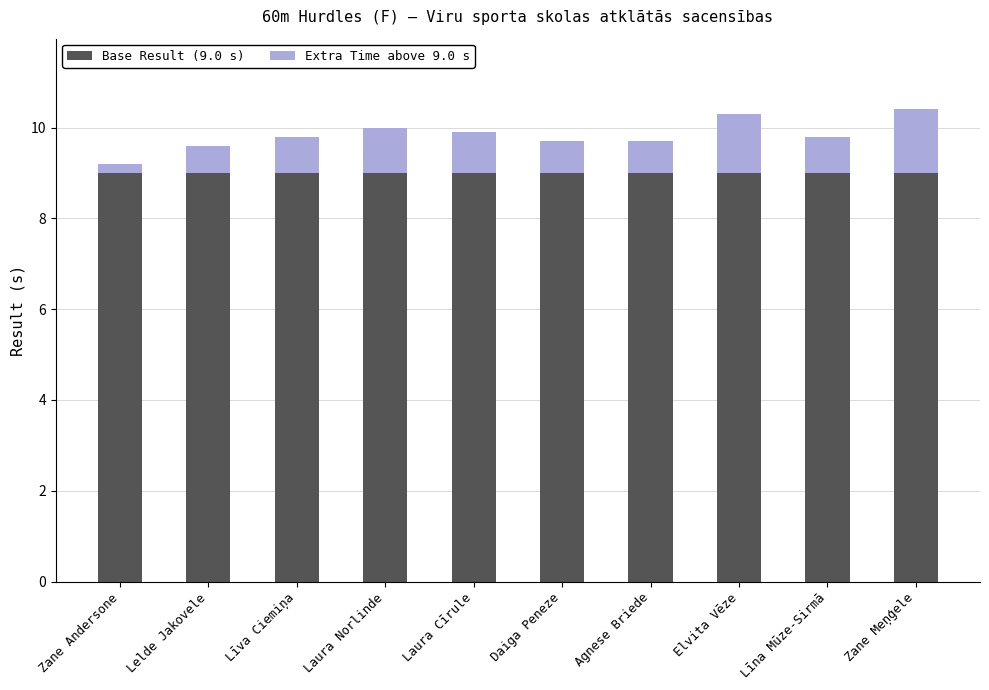

What is the total value across all series at Elvita Vēze?

10.3